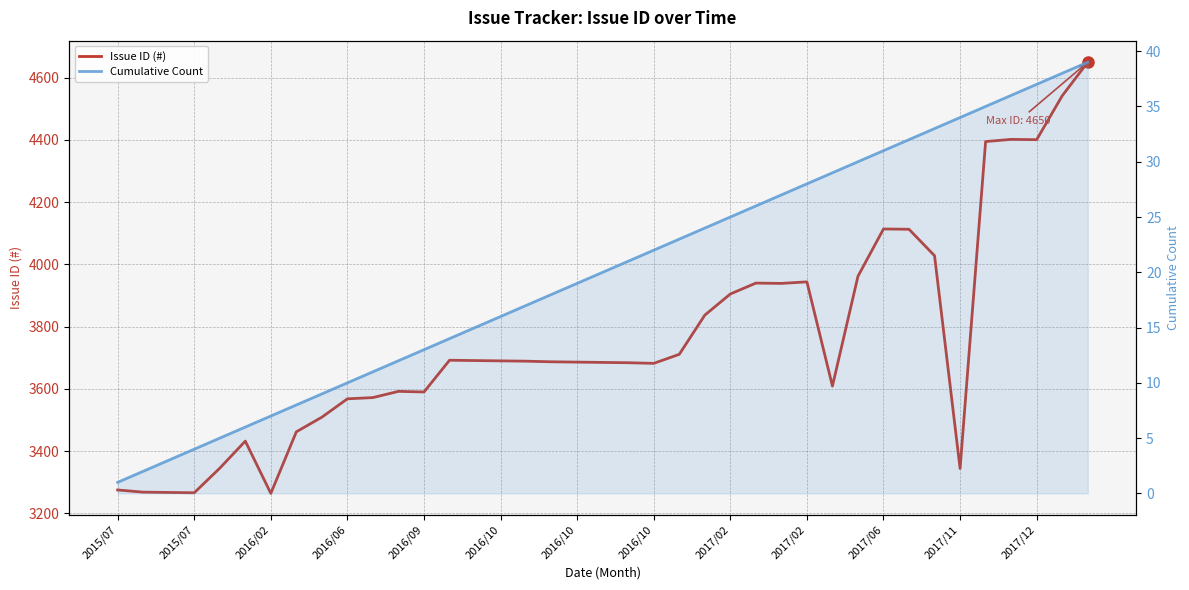

Is the value of Cumulative Count at 35 greater than the value of Issue ID (#) at 33?

No